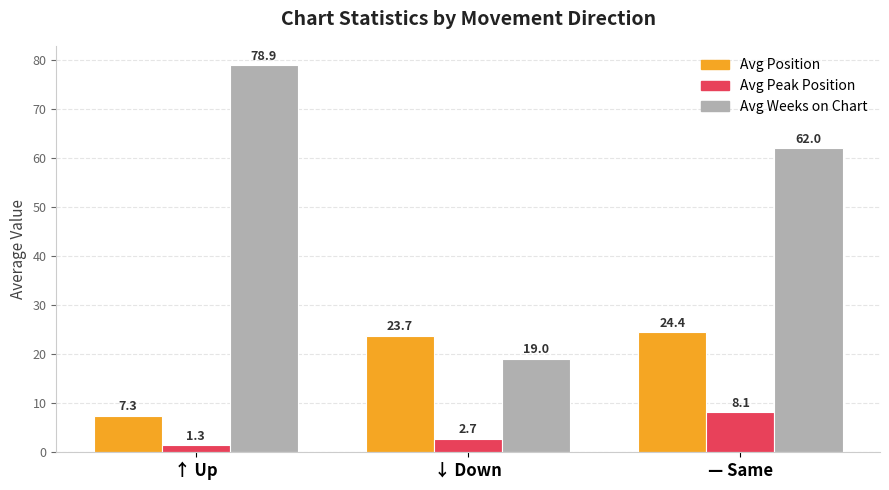

At how many categories does at least one series exceed 68?

1